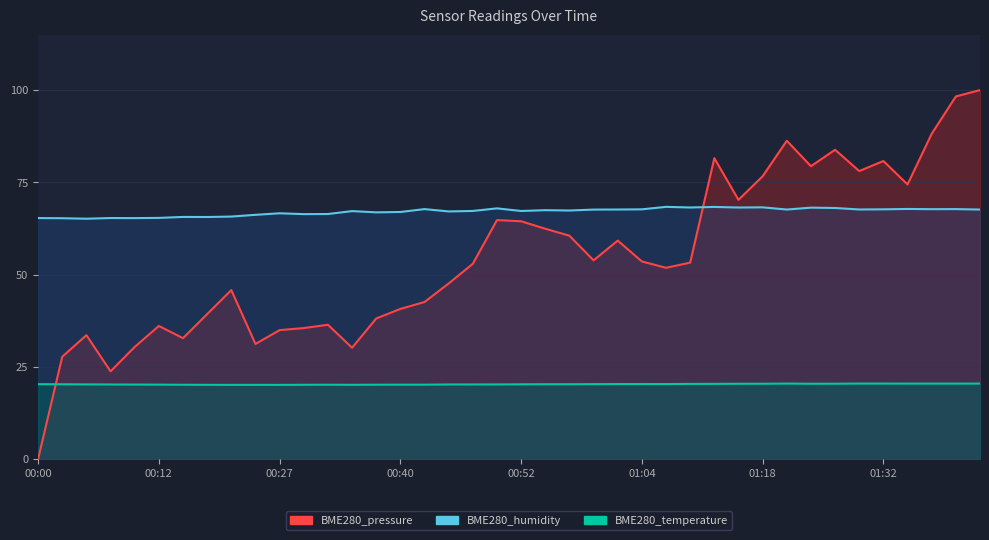

Does the chart display data point markers on the line(s)?

No